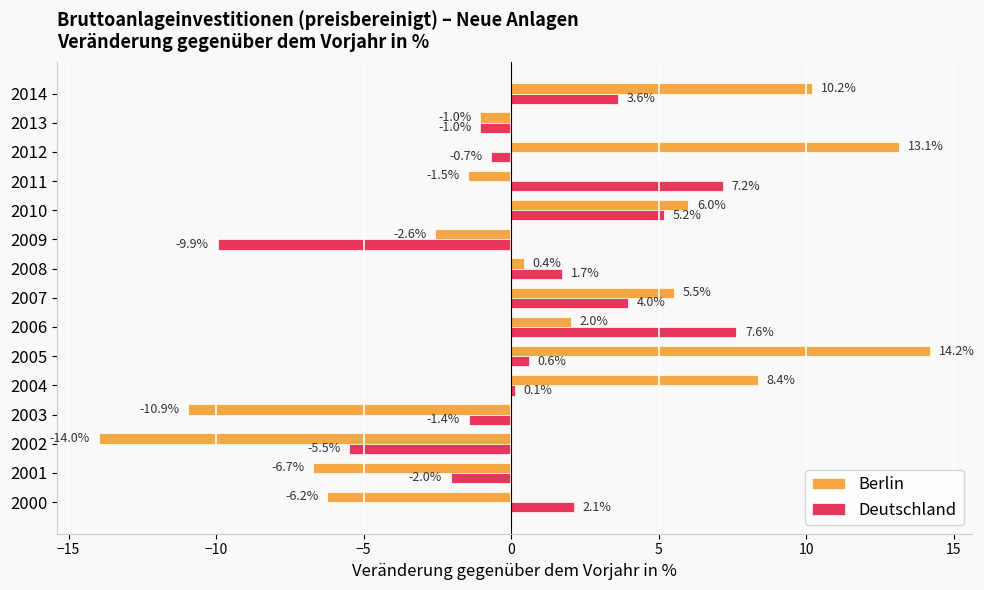

Where is Deutschland nearest to the value -1?

2013